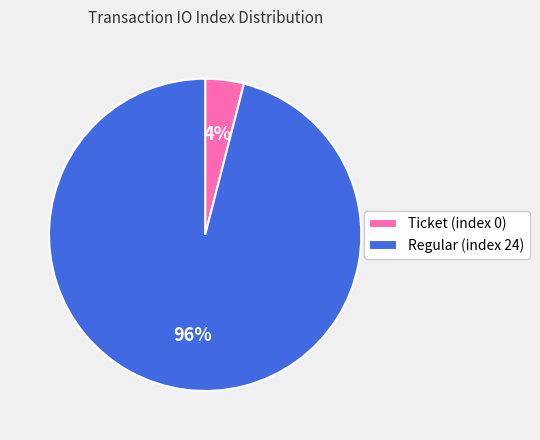

True or false: Ticket (index 0) accounts for 4% of the total.

True